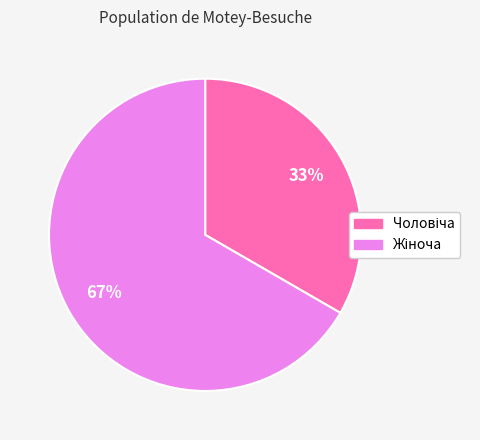

Is there a majority slice in this chart?

Yes